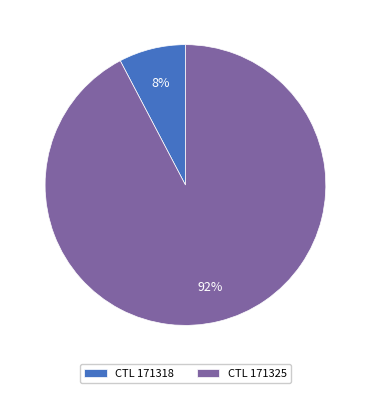

How many slices are in this pie chart?

2